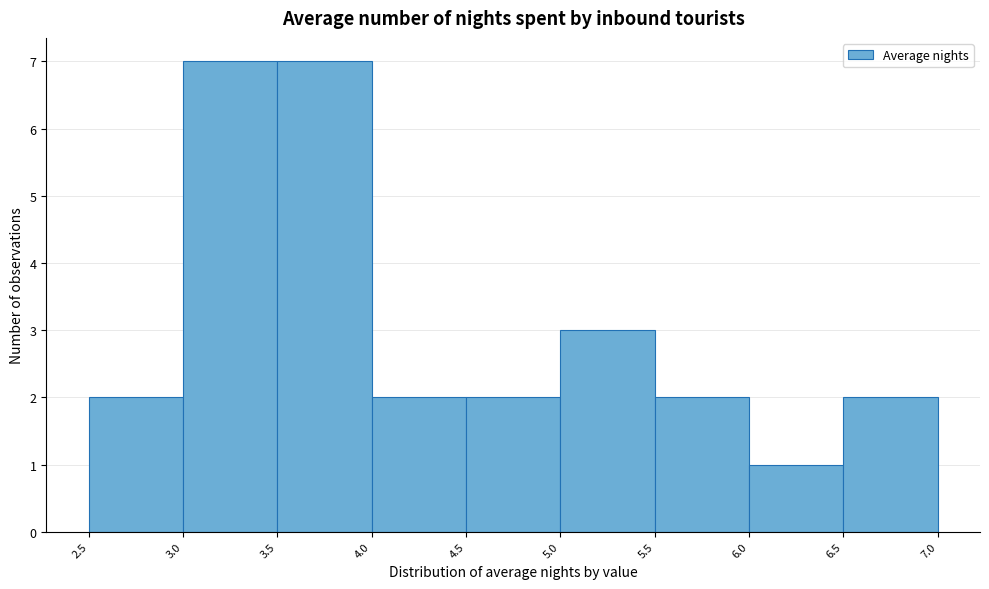

How tall is the bar that spans 6.0 to 6.5 on the x-axis? The values are not printed on the chart, so give them approximately, as read against the axis.

1